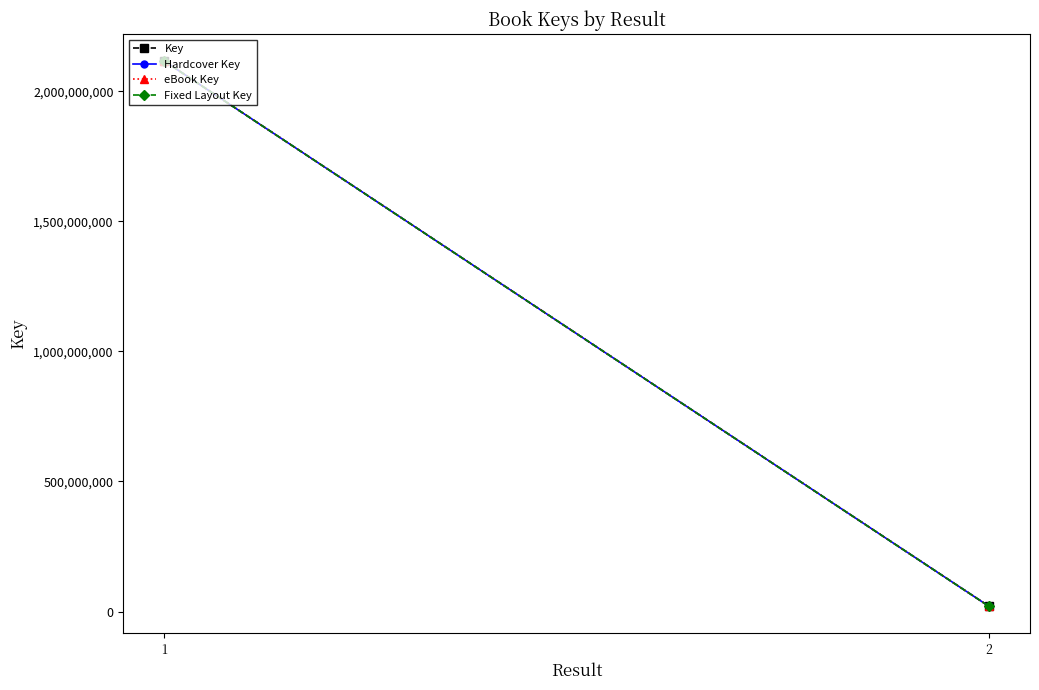

True or false: eBook Key has a value of 9758719 at 2.

False